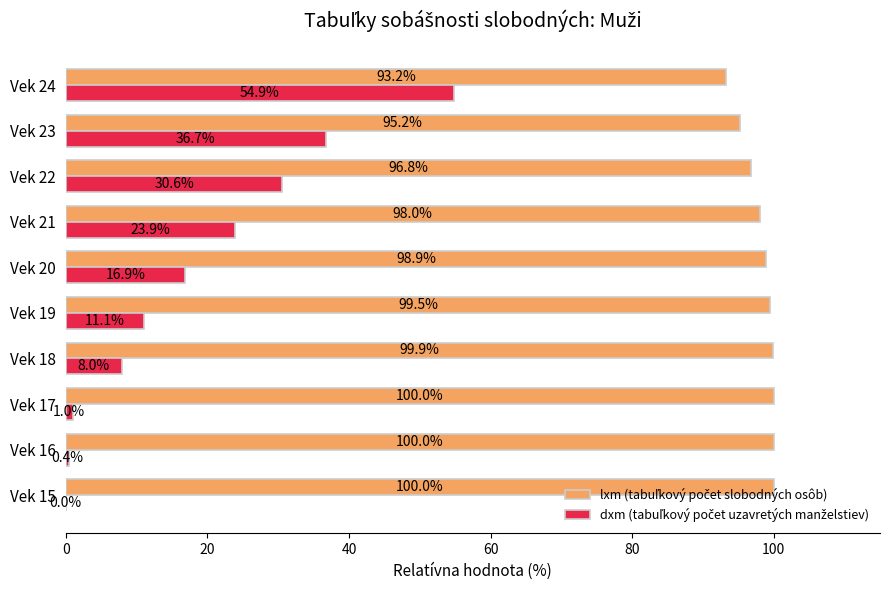

What is the greatest value displayed?

100.0